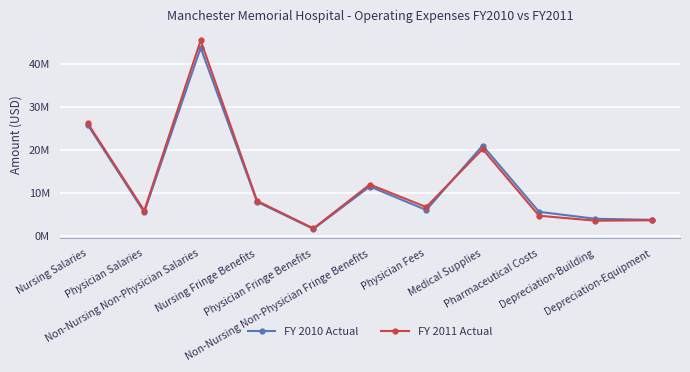

How many intersections are there between FY 2011 Actual and FY 2010 Actual?

1